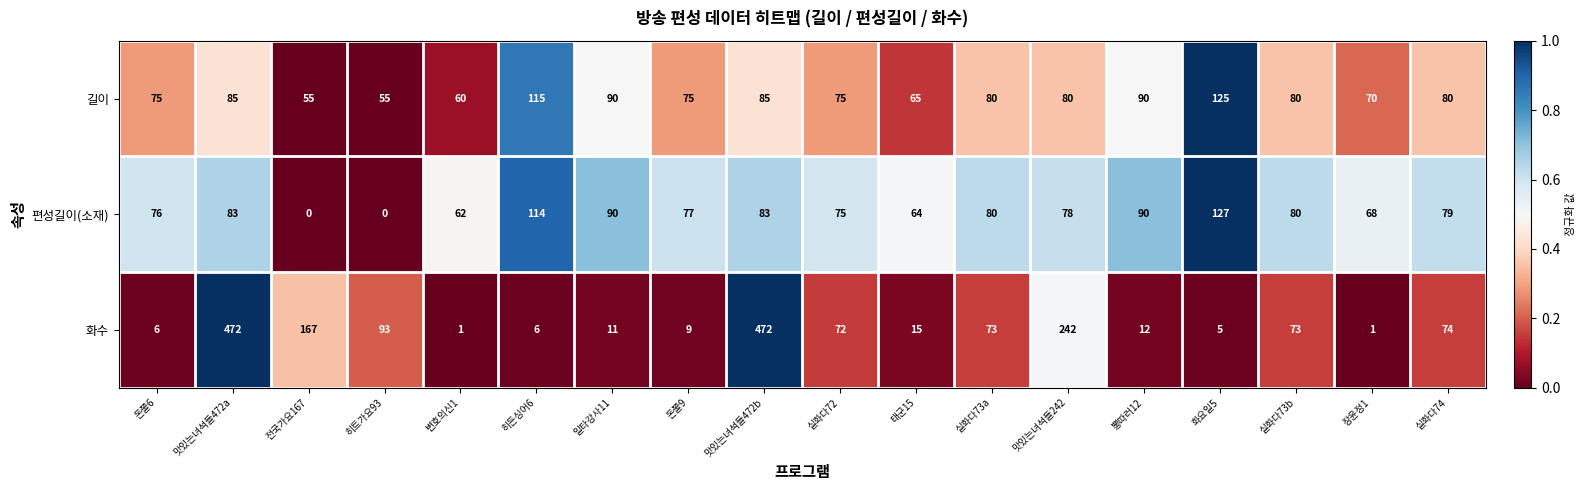

Which series has the widest spread of values?

화수